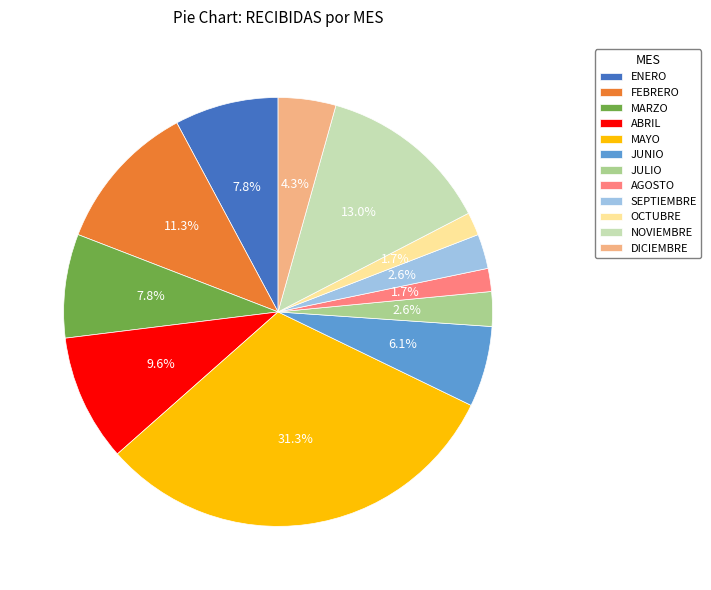

To the nearest percent, what is the combined percentage of ENERO and MARZO?

16%